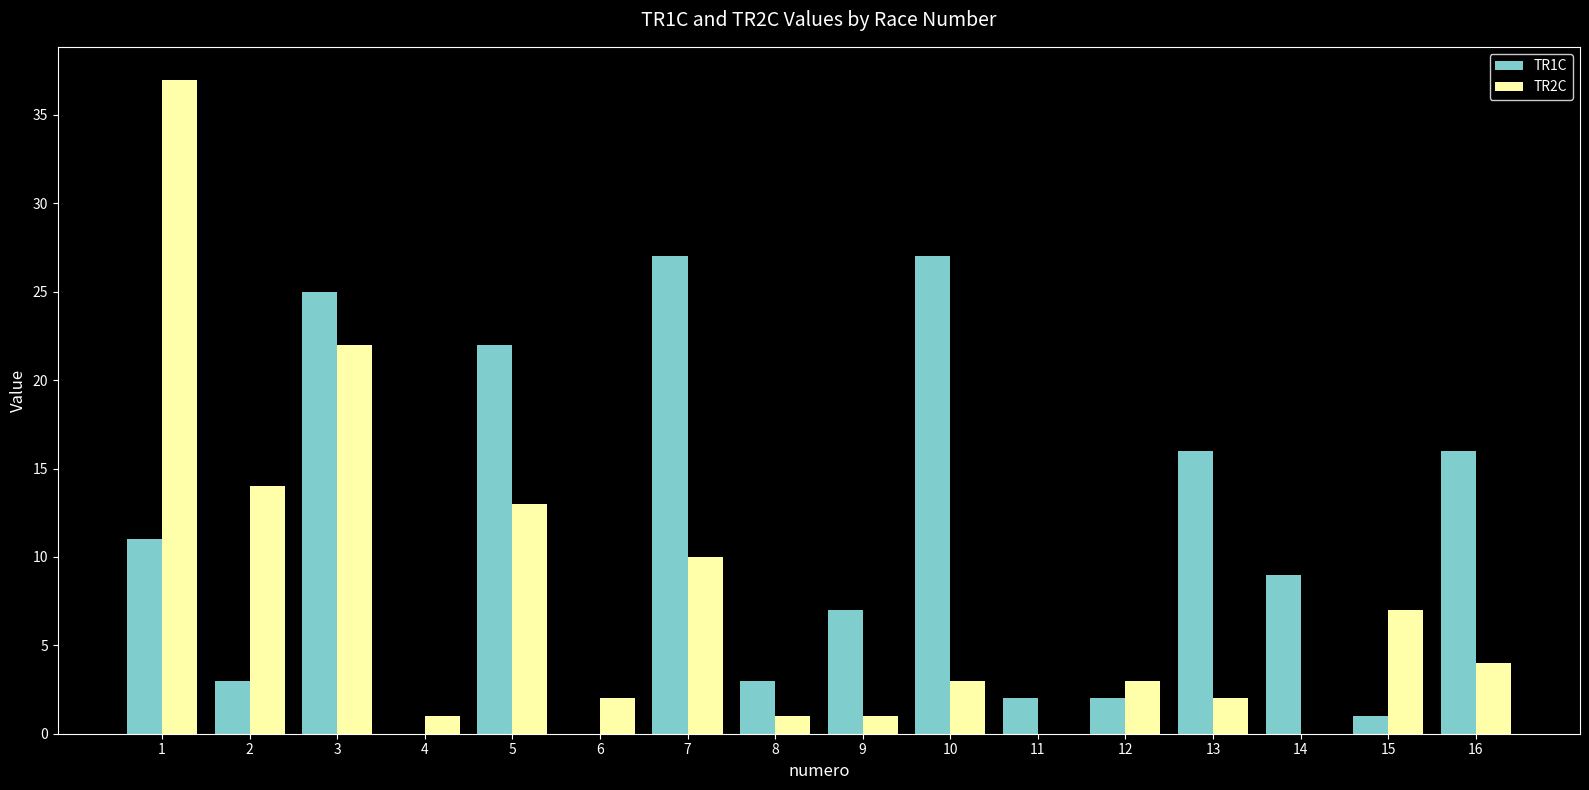

Does the chart contain stacked bars?

No